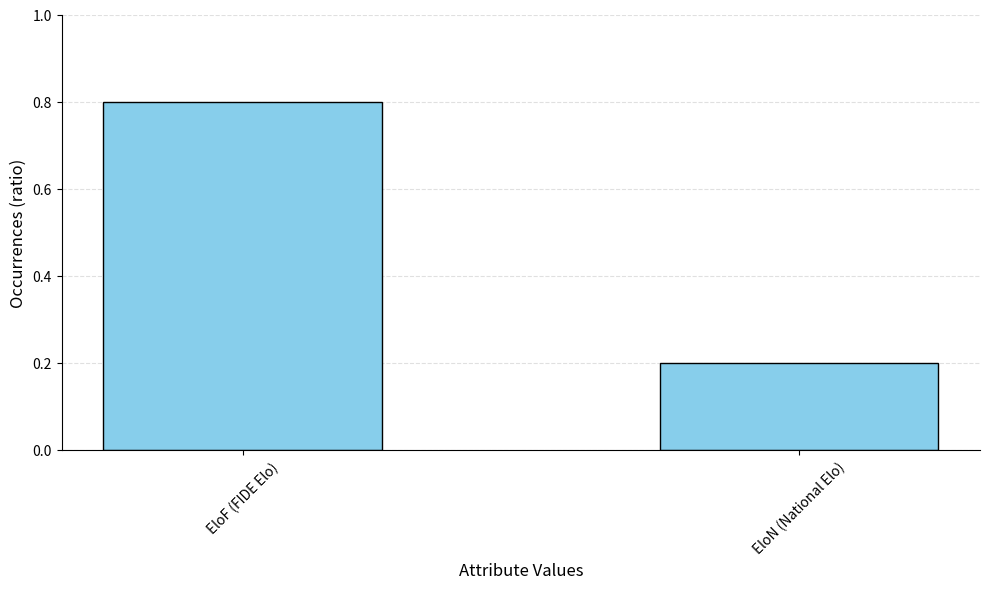

Which label corresponds to the largest value in the chart?

EloF (FIDE Elo)